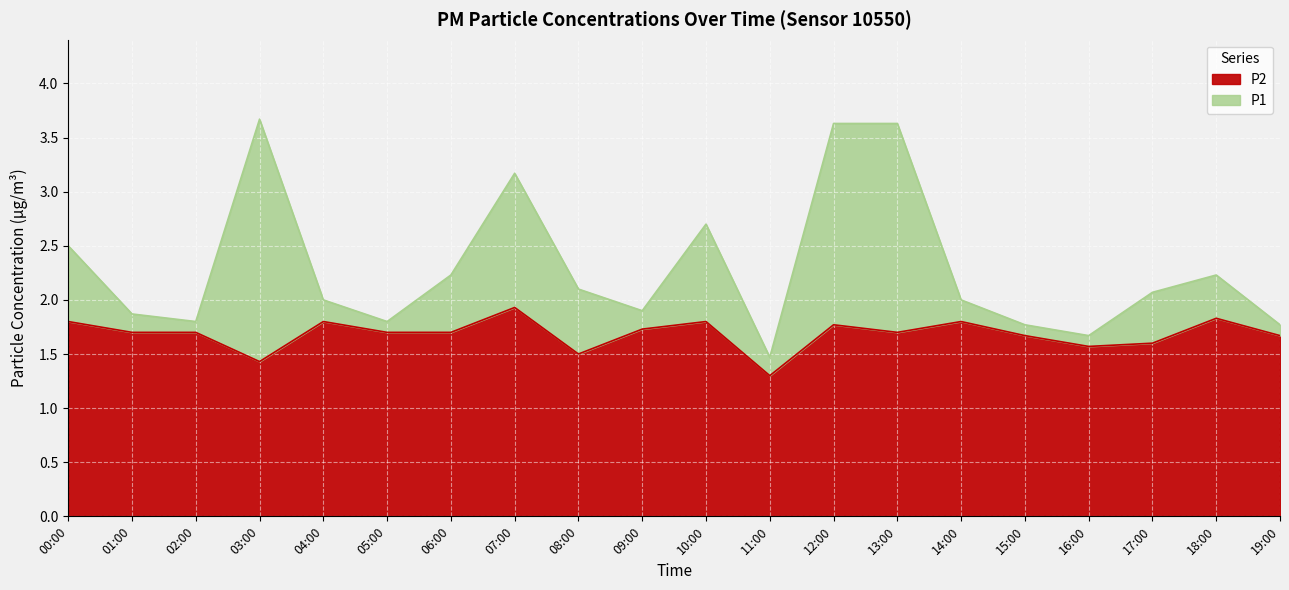

True or false: P2 and P1 cross at least once.

False